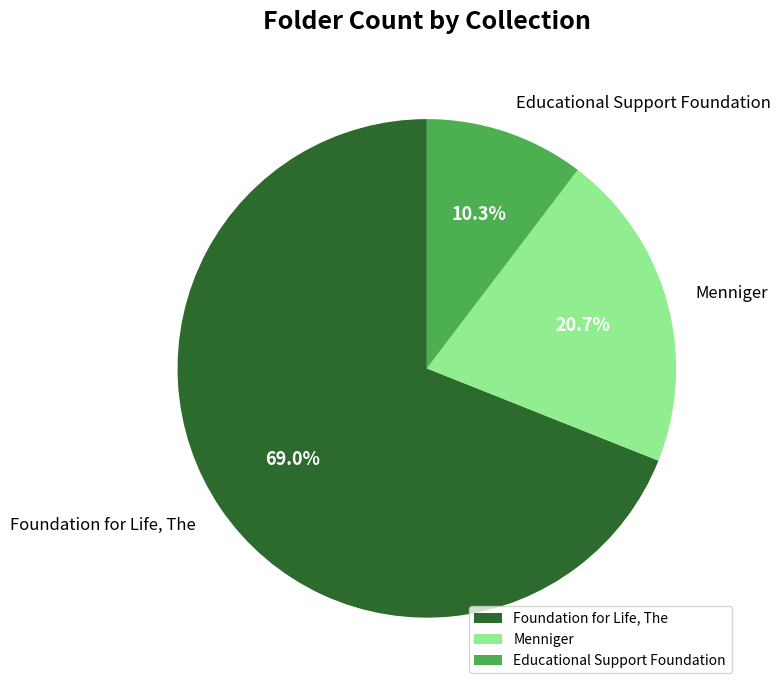

Combined, do Foundation for Life, The and Menniger account for over 50%?

Yes